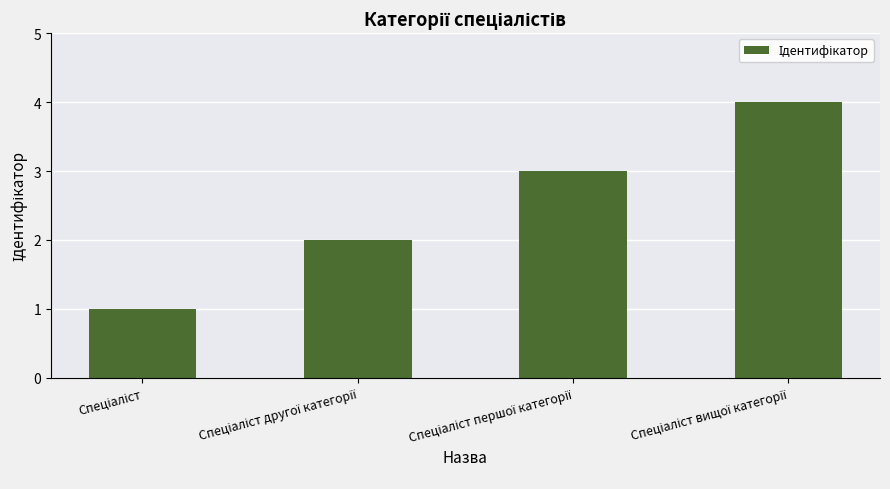

What is the smallest value displayed?

1